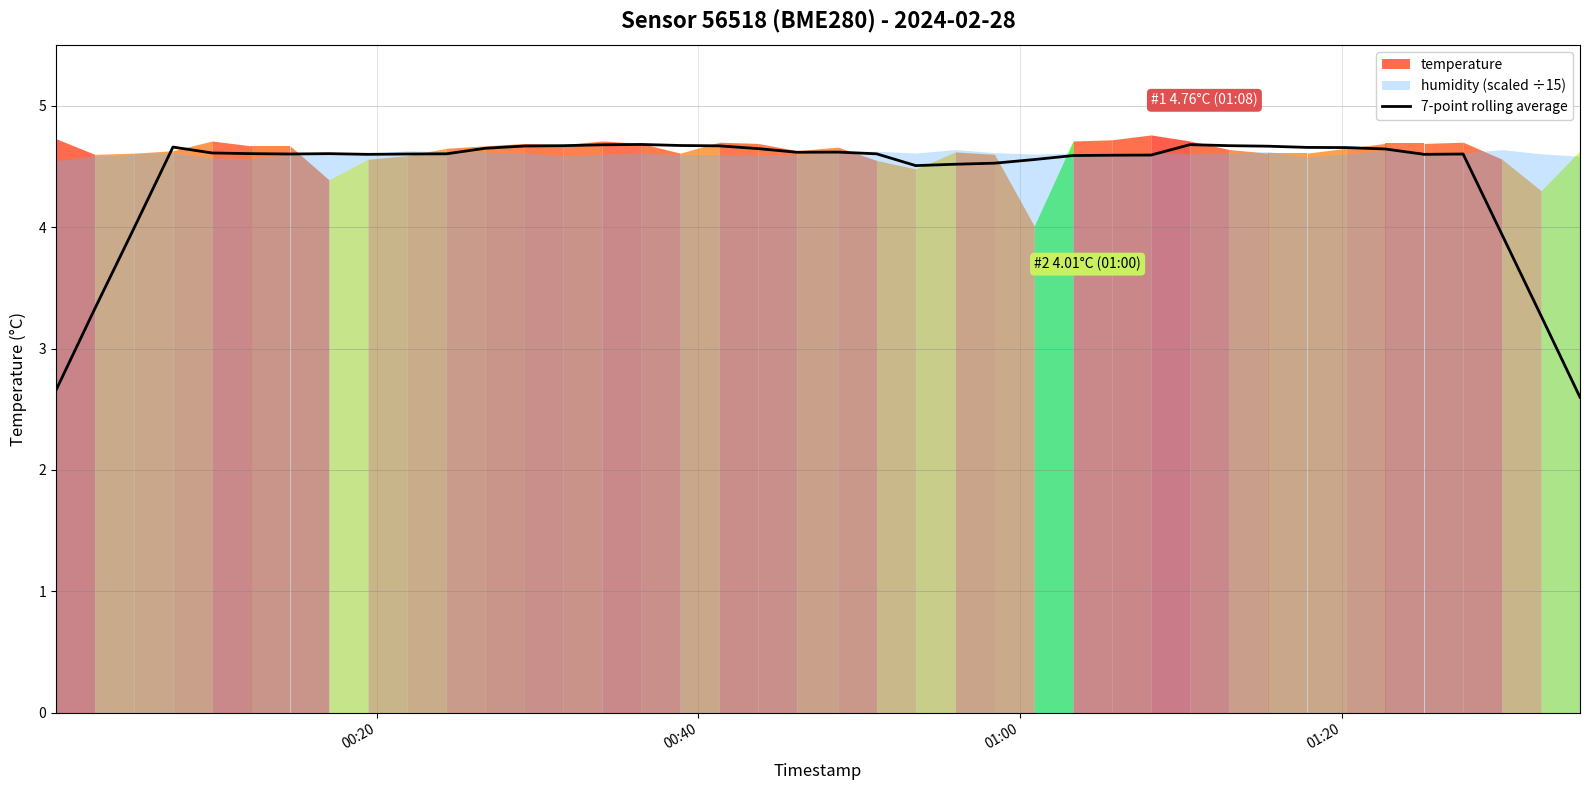

What is the minimum value for 7-point rolling average?

2.6